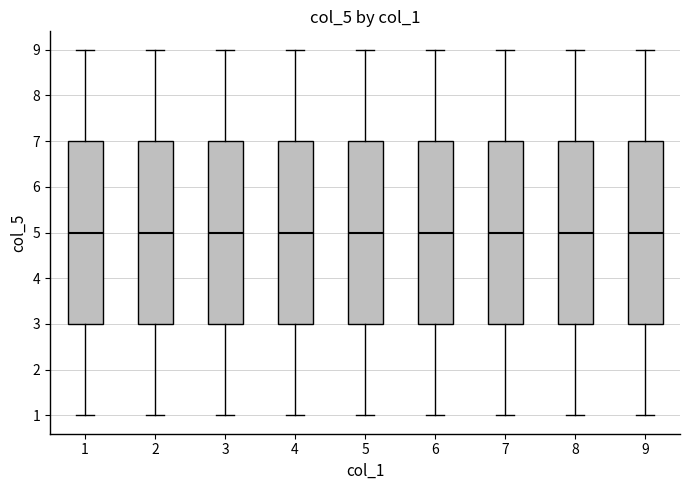

Reading left to right, read every box against the y-axis: the position of its median line, the range the box covers, and the ends of its whiskers. The values are not printed on the chart, so give them approximately, as read against the axis.

1: median 5, box 3 to 7, whiskers 1 to 9
2: median 5, box 3 to 7, whiskers 1 to 9
3: median 5, box 3 to 7, whiskers 1 to 9
4: median 5, box 3 to 7, whiskers 1 to 9
5: median 5, box 3 to 7, whiskers 1 to 9
6: median 5, box 3 to 7, whiskers 1 to 9
7: median 5, box 3 to 7, whiskers 1 to 9
8: median 5, box 3 to 7, whiskers 1 to 9
9: median 5, box 3 to 7, whiskers 1 to 9